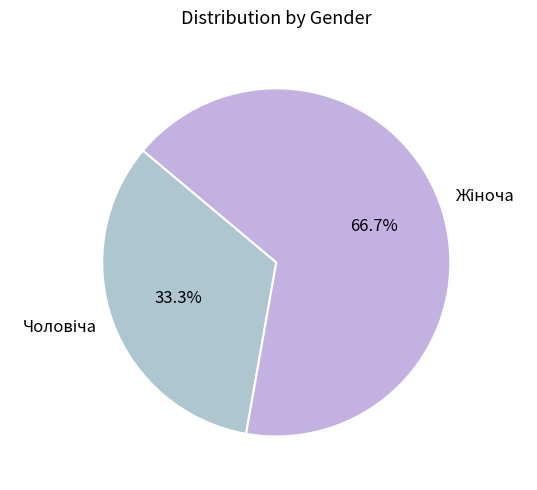

Is there any slice that represents more than half of the pie?

Yes